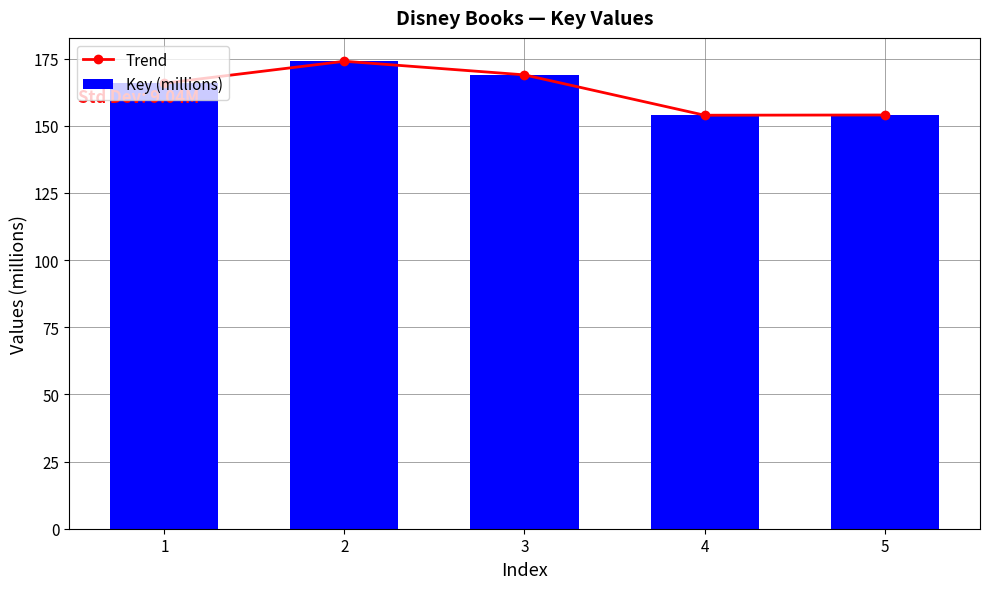

How many data points in Trend are above 165?

3